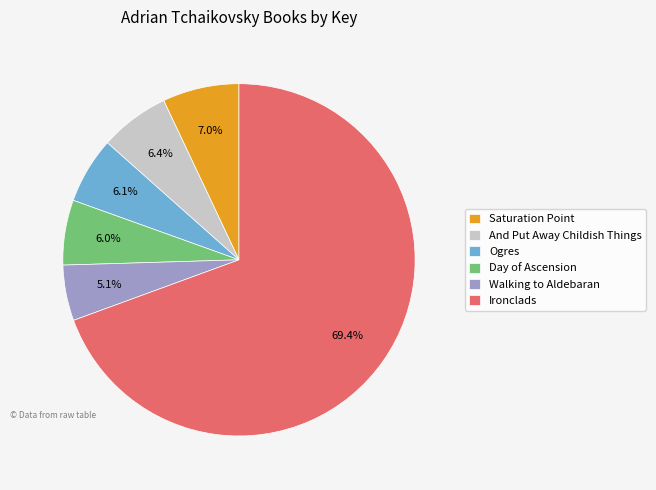

To the nearest percent, what is the difference between the largest and smallest slice percentages?

64%